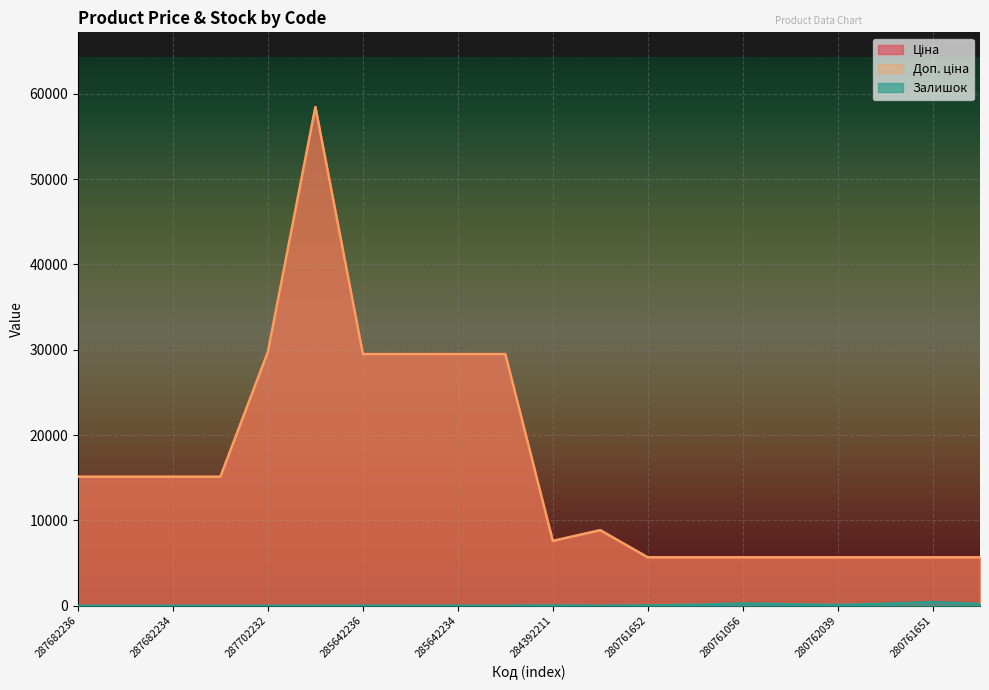

The Залишок series shows 399.6 at 280761857. True or false?

False